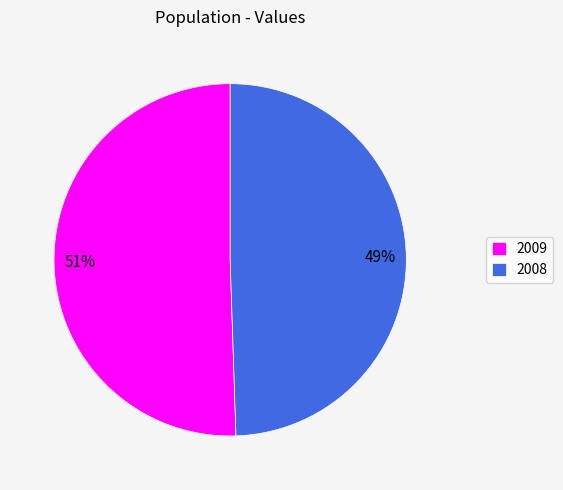

Is the sum of 2009 and 2008 greater than half?

Yes